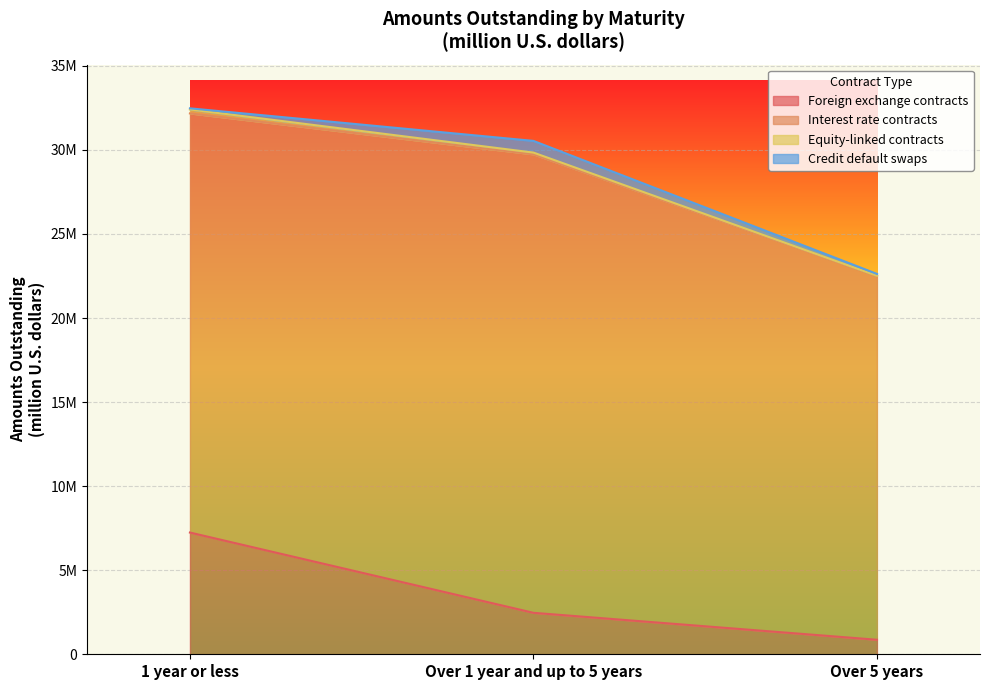

What is the average value of the Interest rate contracts series?

24612218